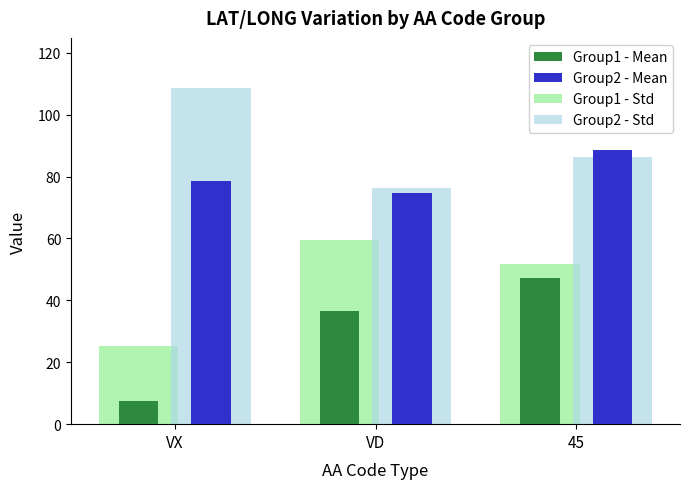

What is the difference between the maximum and minimum values in the Group1 - Mean series?

39.8